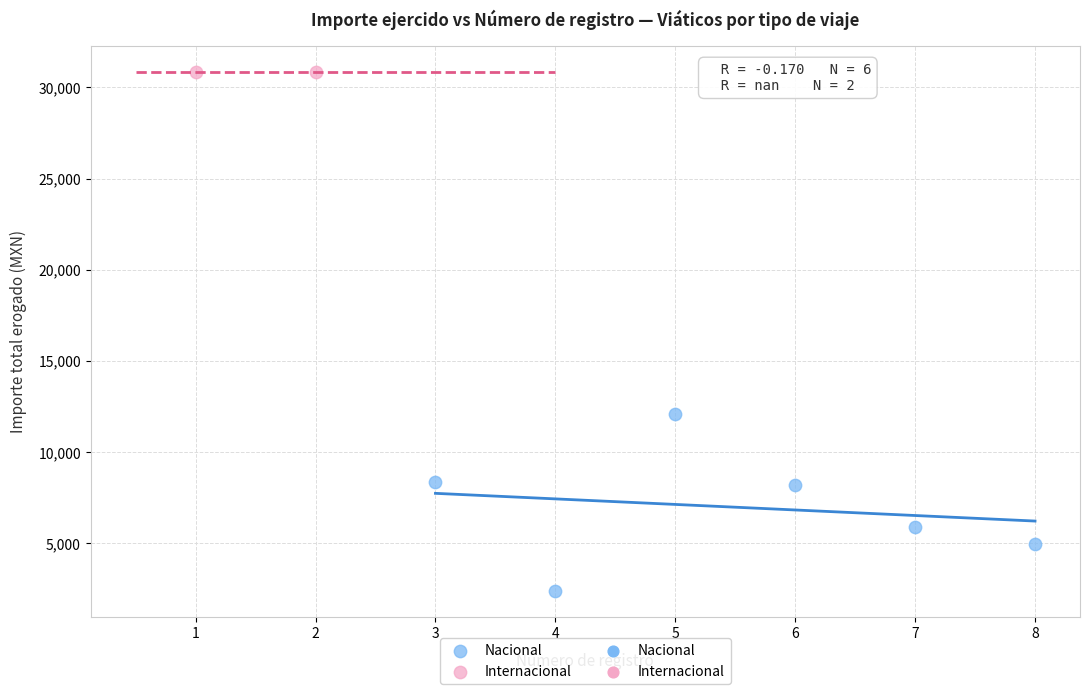

Which series contains the highest Y value?

Internacional